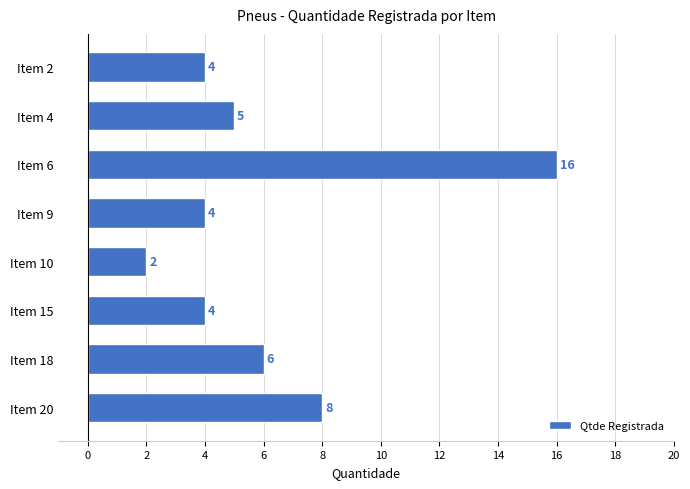

How many values are below 5?

4